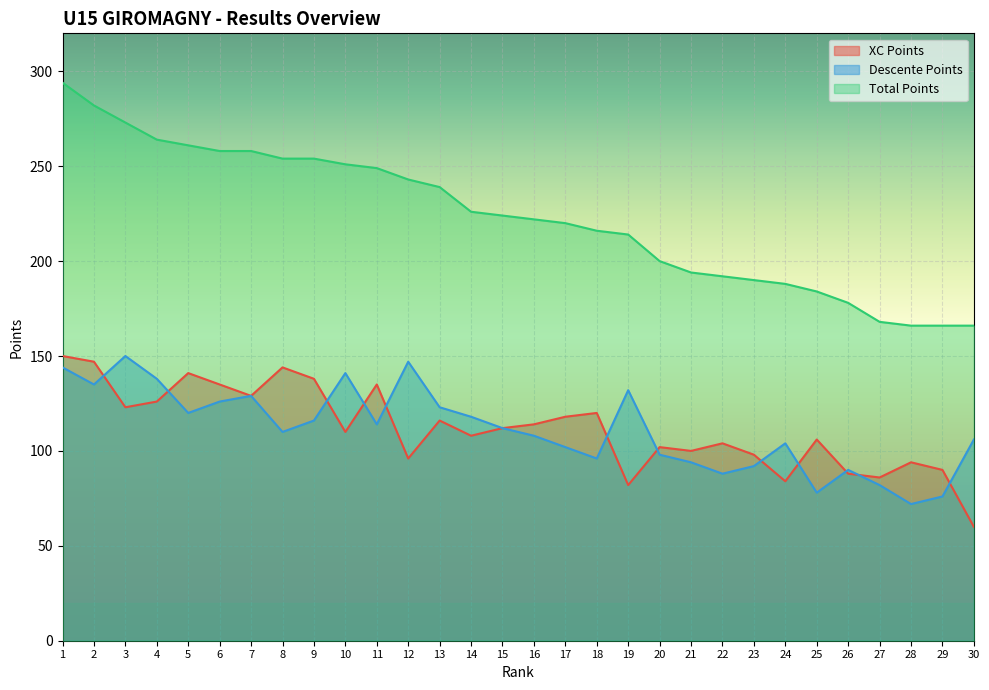

In Descente Points, how many points are lower than both neighbors (excluding endpoints)?

8